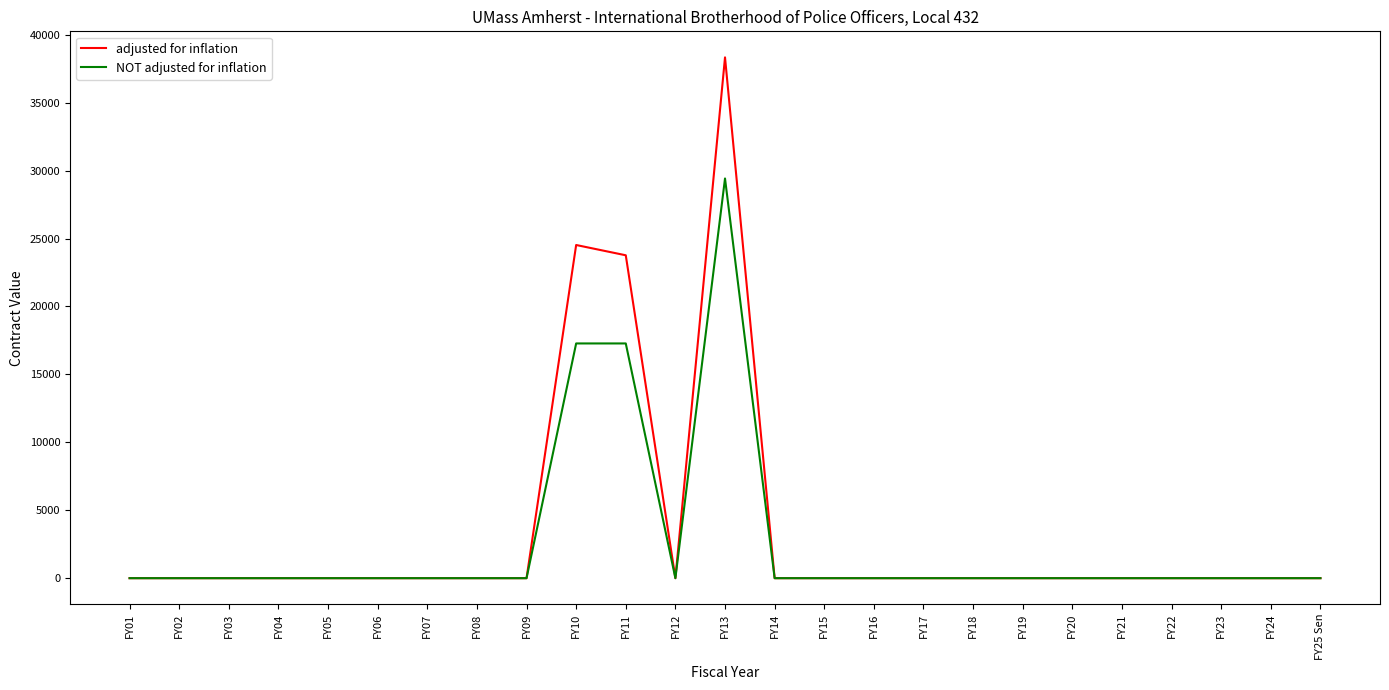

What are all the series names shown in the legend?

adjusted for inflation, NOT adjusted for inflation